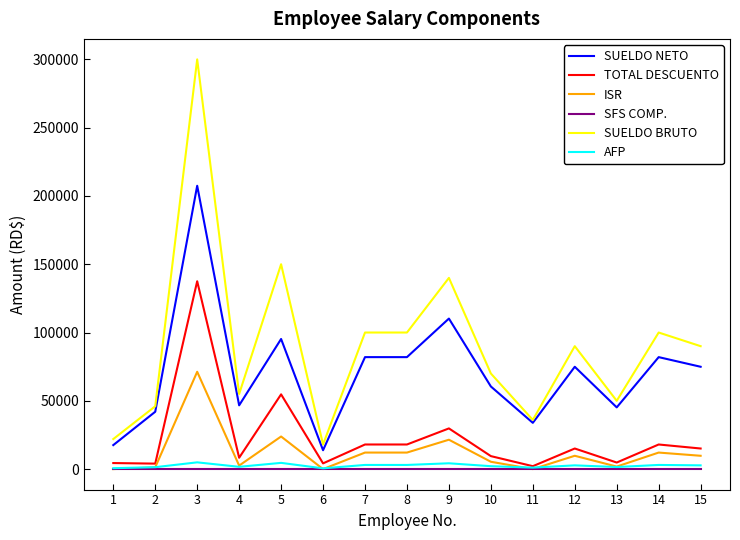

True or false: SFS COMP. and SUELDO NETO cross at least once.

False